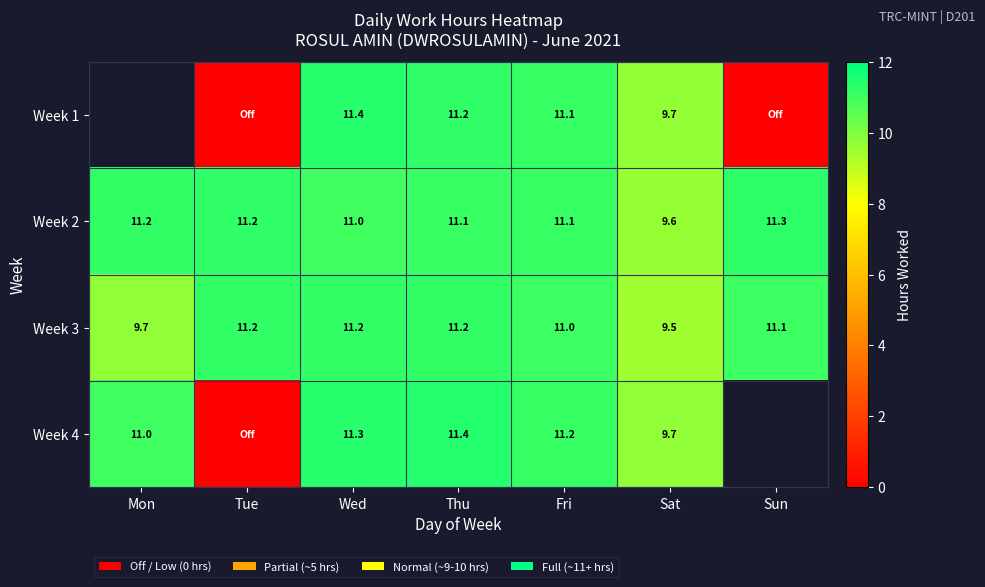

What is the difference between the maximum and minimum values in the Week 2 series?

1.7